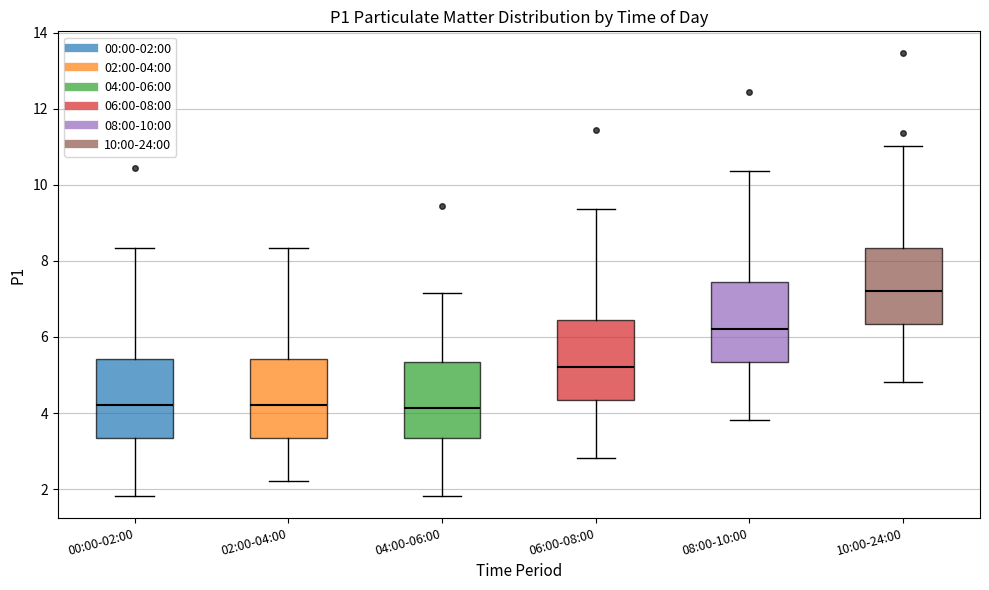

Where is the lower edge of the box for 08:00-10:00 on the y-axis? The values are not printed on the chart, so give them approximately, as read against the axis.

5.4